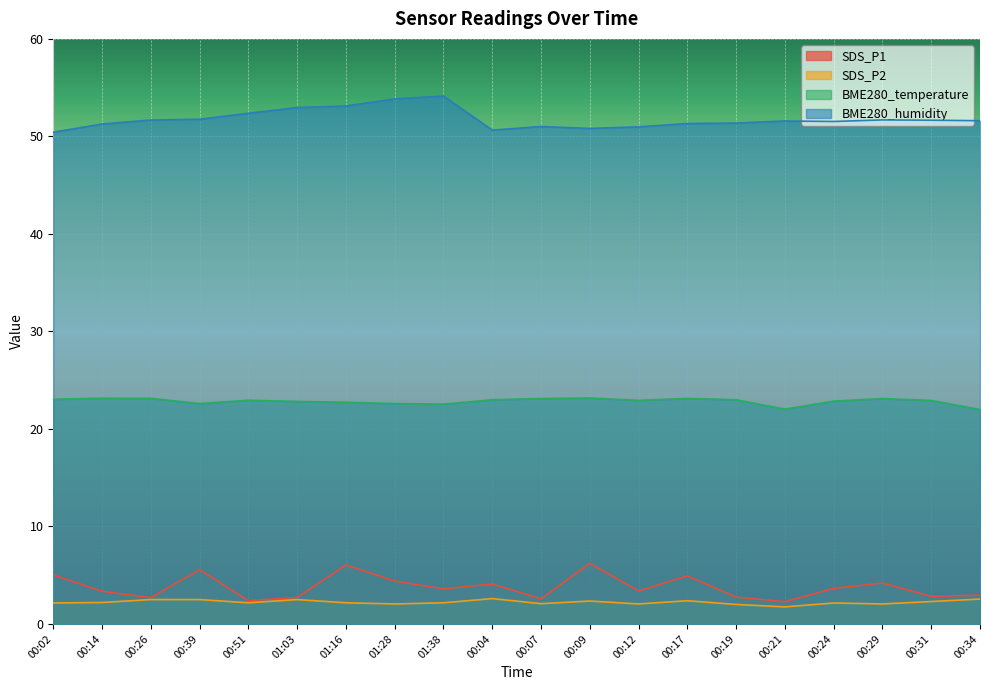

Between 01:28 and 00:34, which series saw the biggest shift?

BME280_humidity